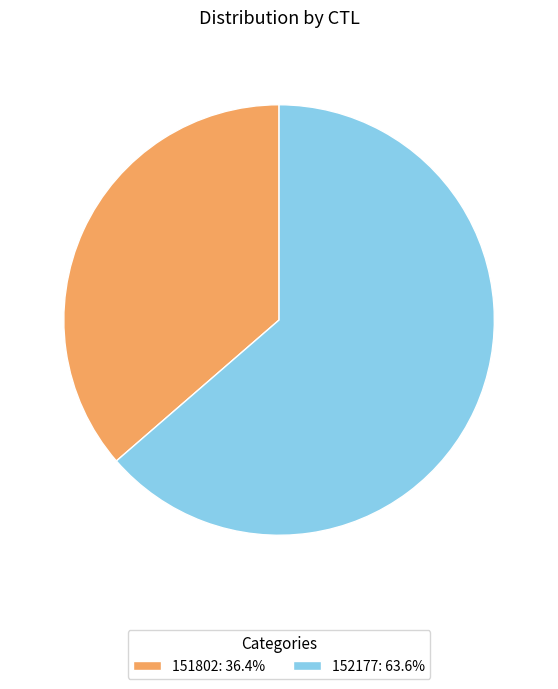

Rank the categories by value from lowest to highest.

151802, 152177